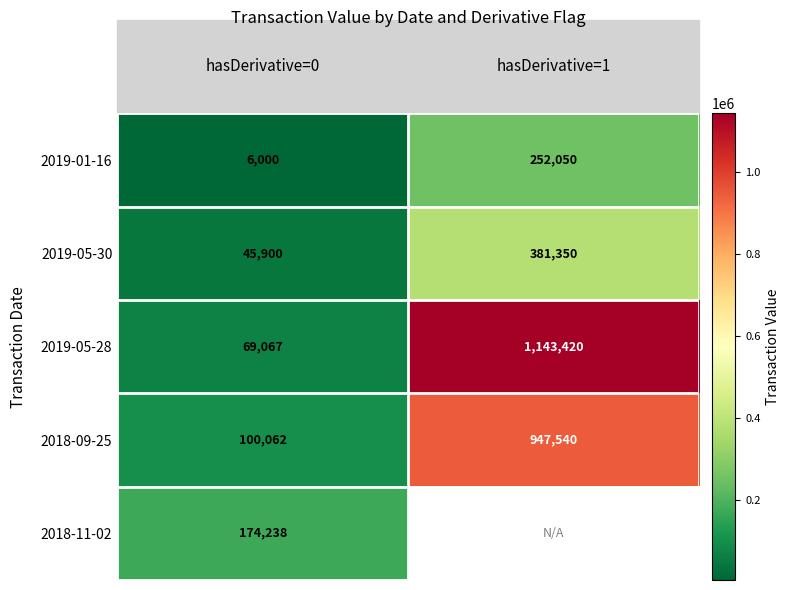

What is the sum of all 2019-01-16 values?

258050